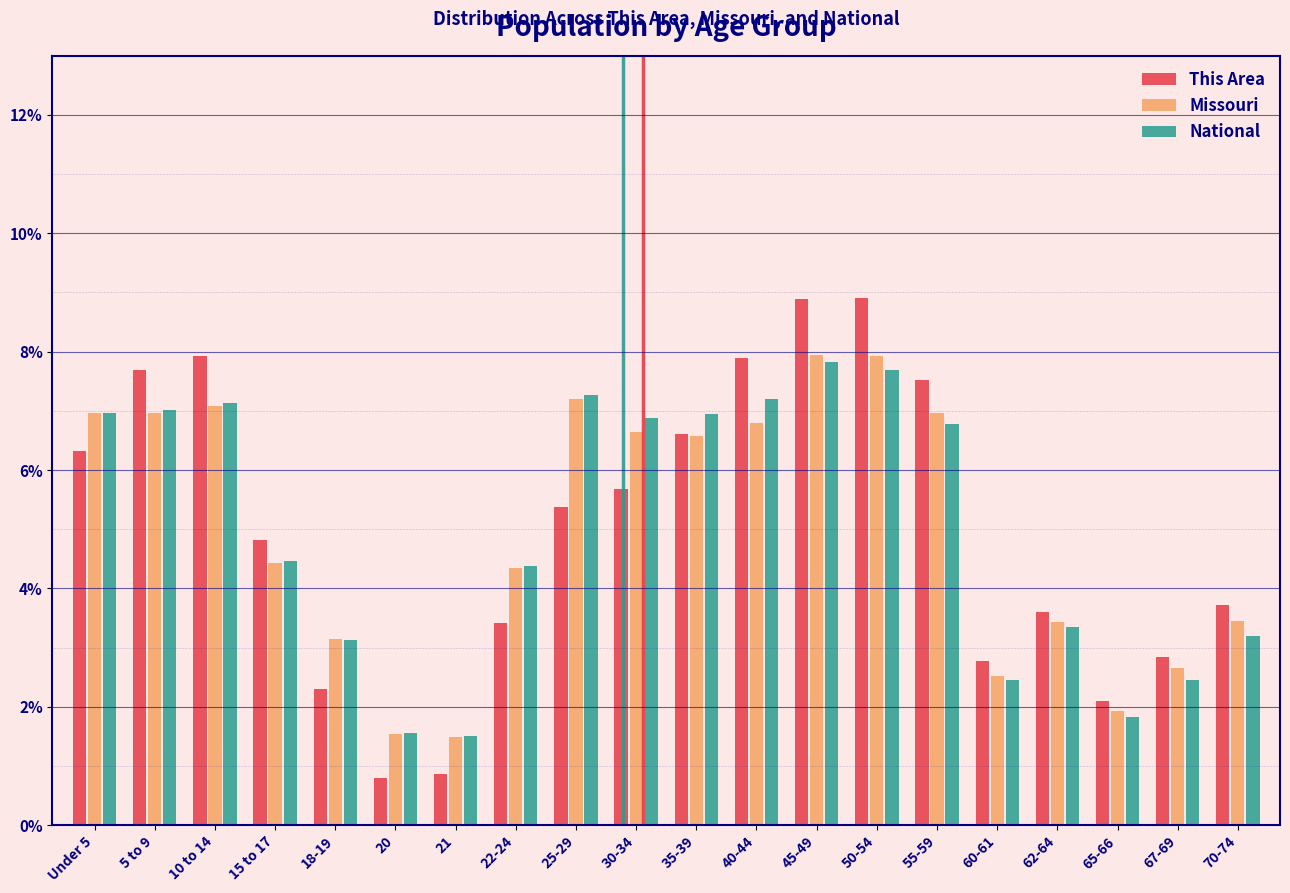

The value of Missouri at 21 is 0.9. True or false?

False